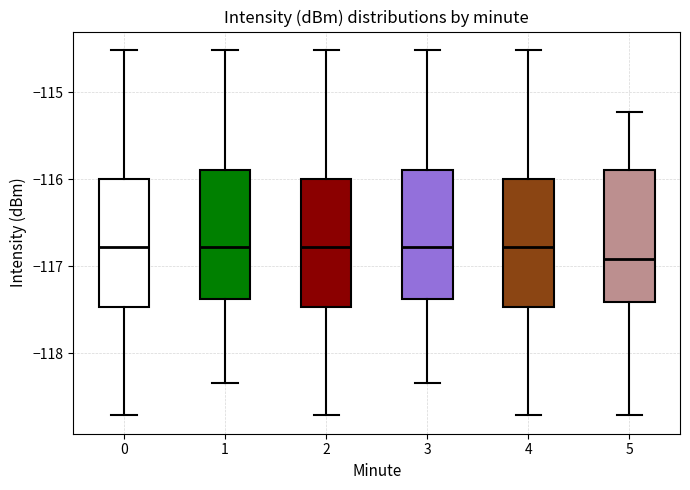

Which box has the lowest median line?

5